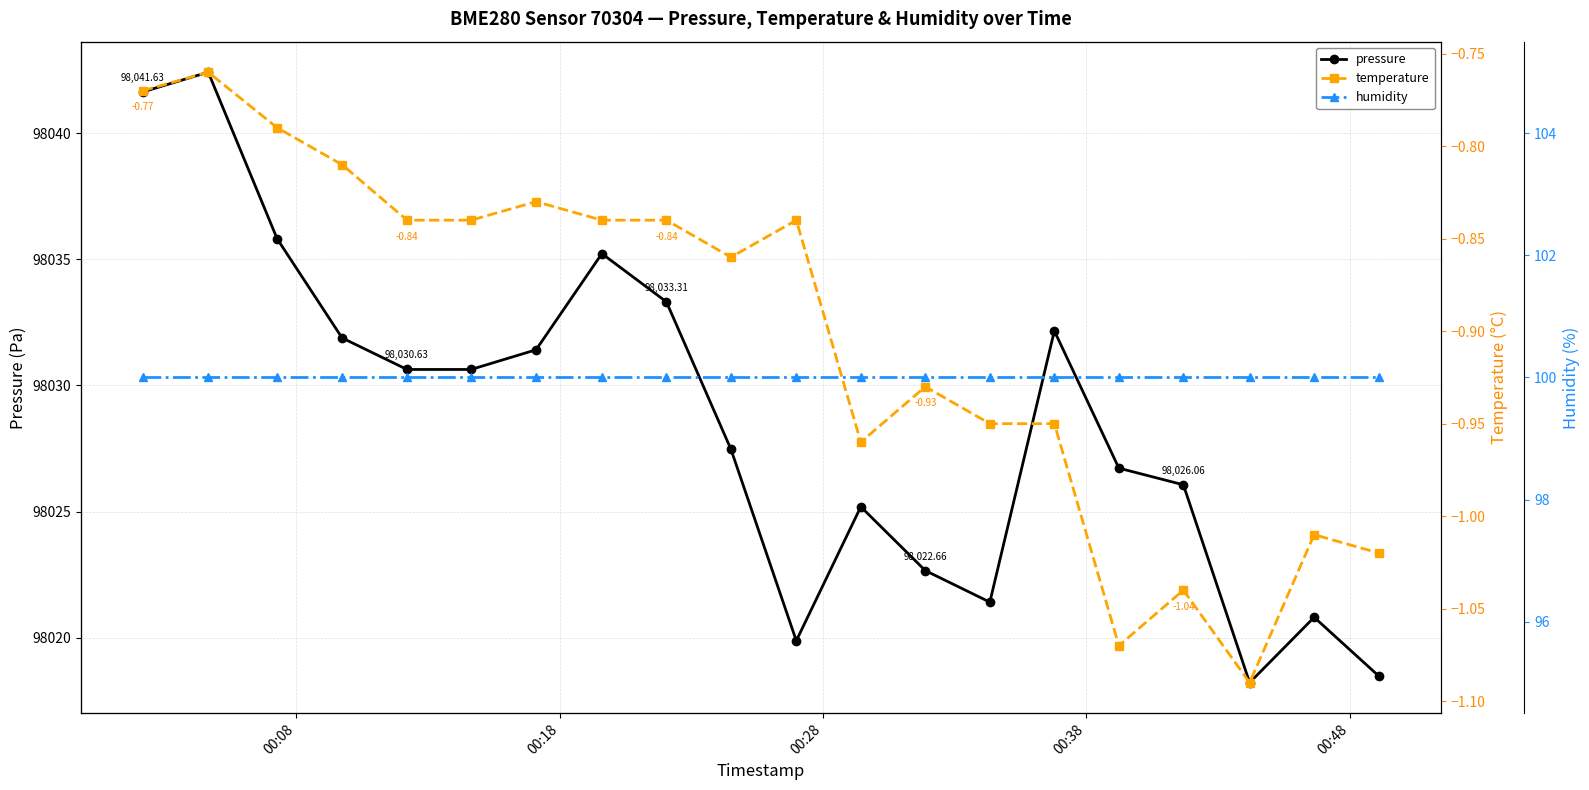

How many interior local peaks does the pressure series have?

5